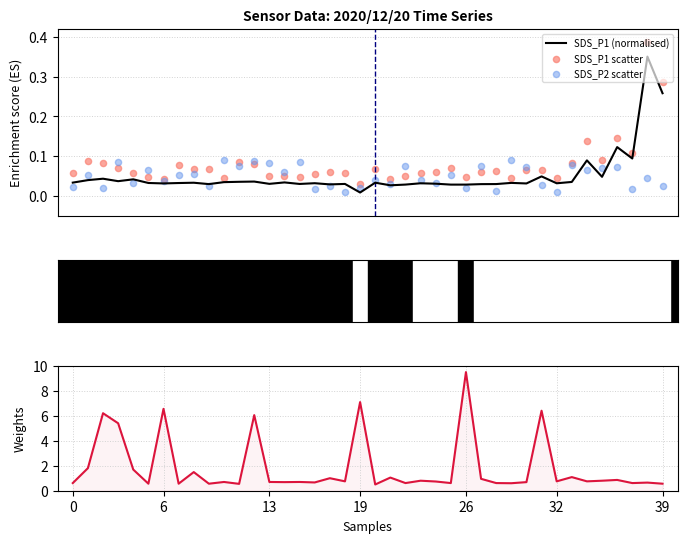

Is the value of SDS_P1 scatter at 32 greater than the value of SDS_P1 (normalised) at 14?

Yes